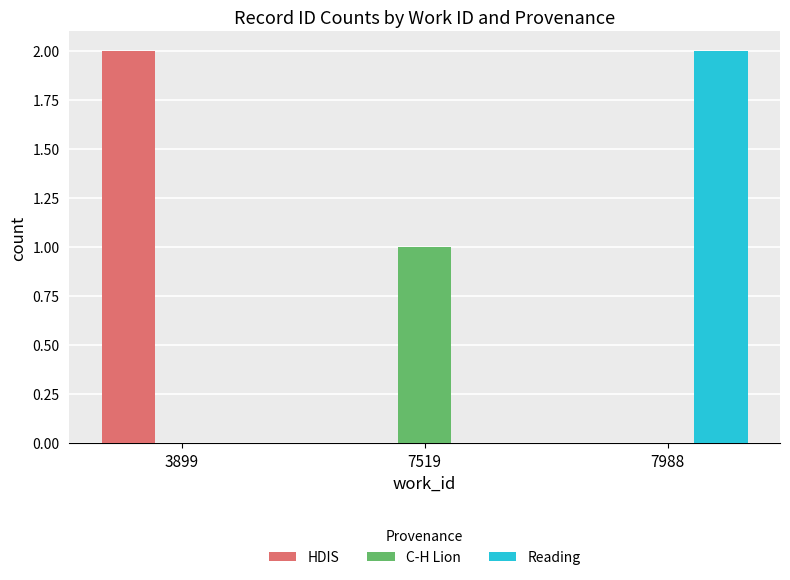

What is the difference between the HDIS values at 3899 and 7519?

2